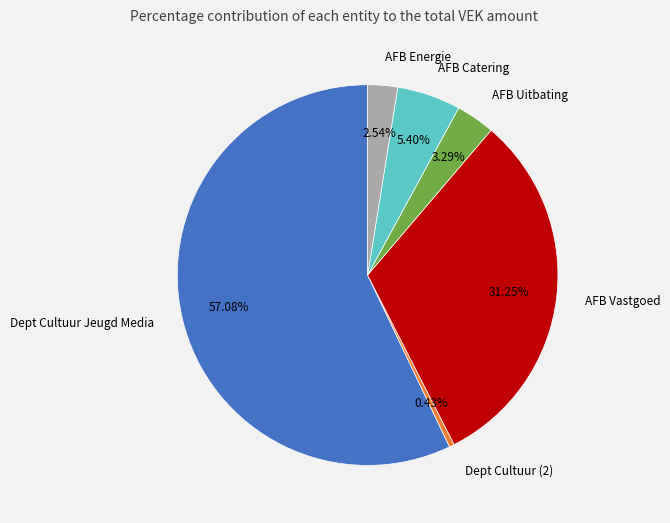

Rank the categories by value from lowest to highest.

Dept Cultuur (2), AFB Energie, AFB Uitbating, AFB Catering, AFB Vastgoed, Dept Cultuur Jeugd Media